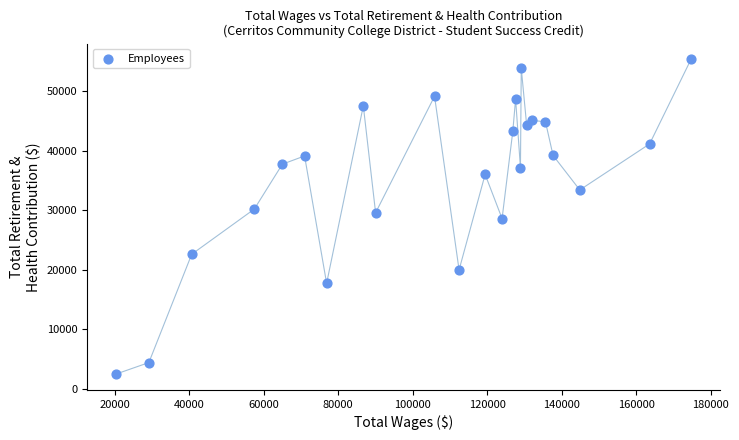

What is the range of X values (max minus min)?

154344